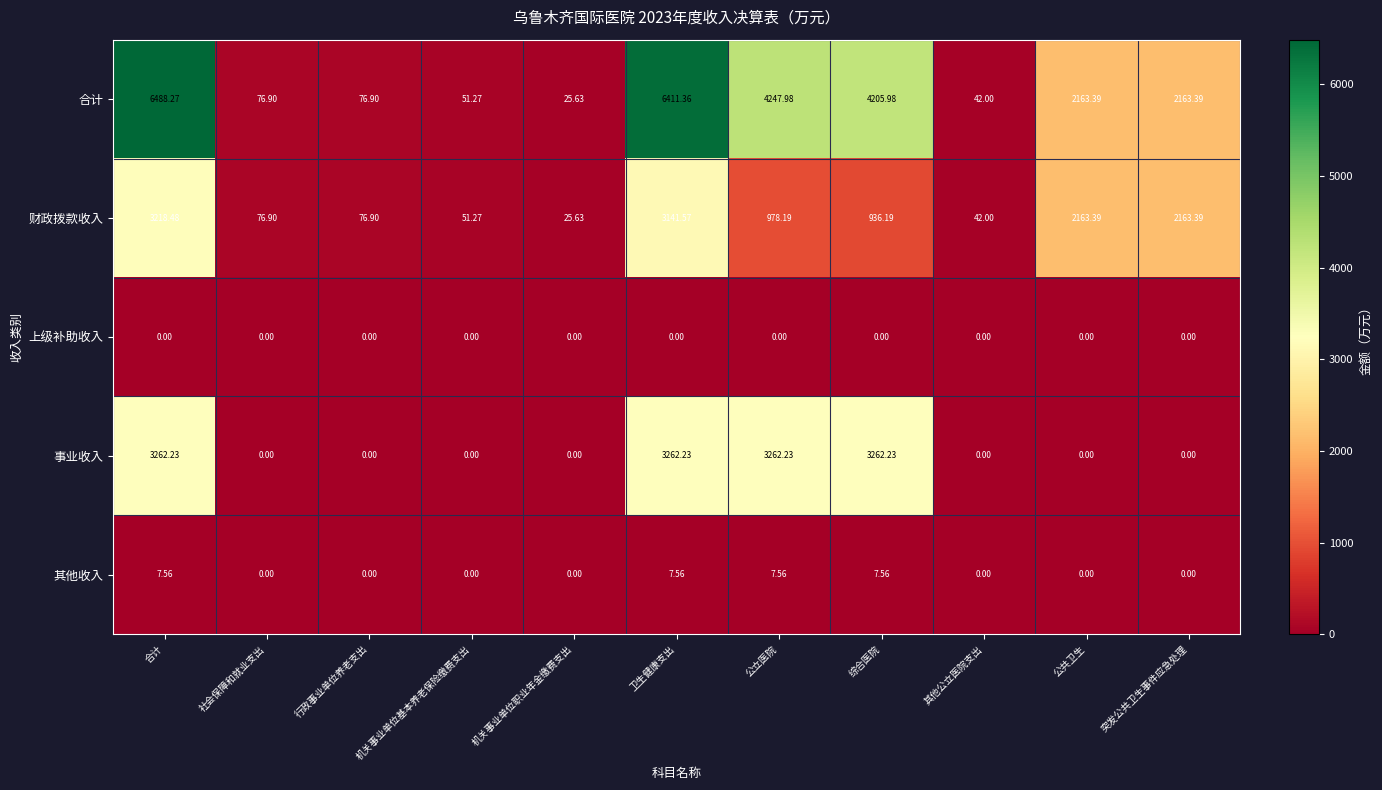

Is the value of 事业收入 at 公共卫生 greater than the value of 财政拨款收入 at 机关事业单位职业年金缴费支出?

No